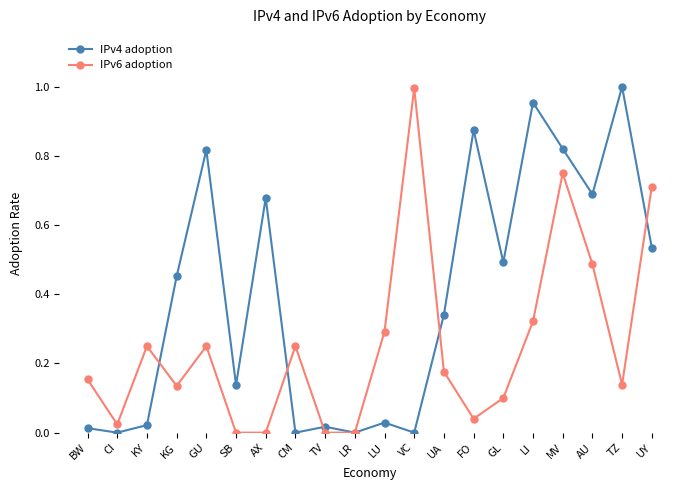

What is the label of the 15th point from the right?

SB